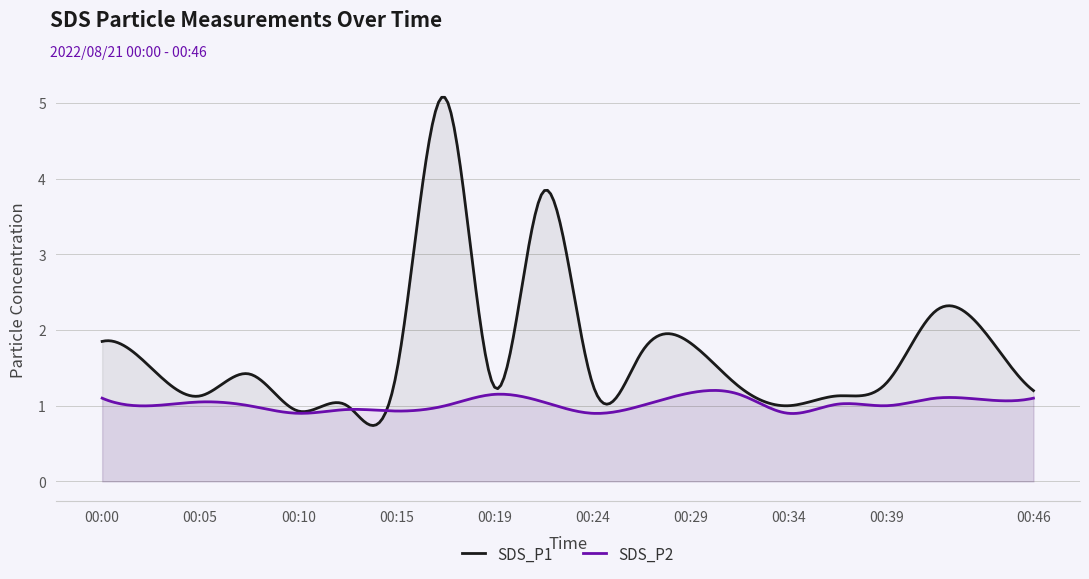

Where is the first local maximum for SDS_P2?

00:05